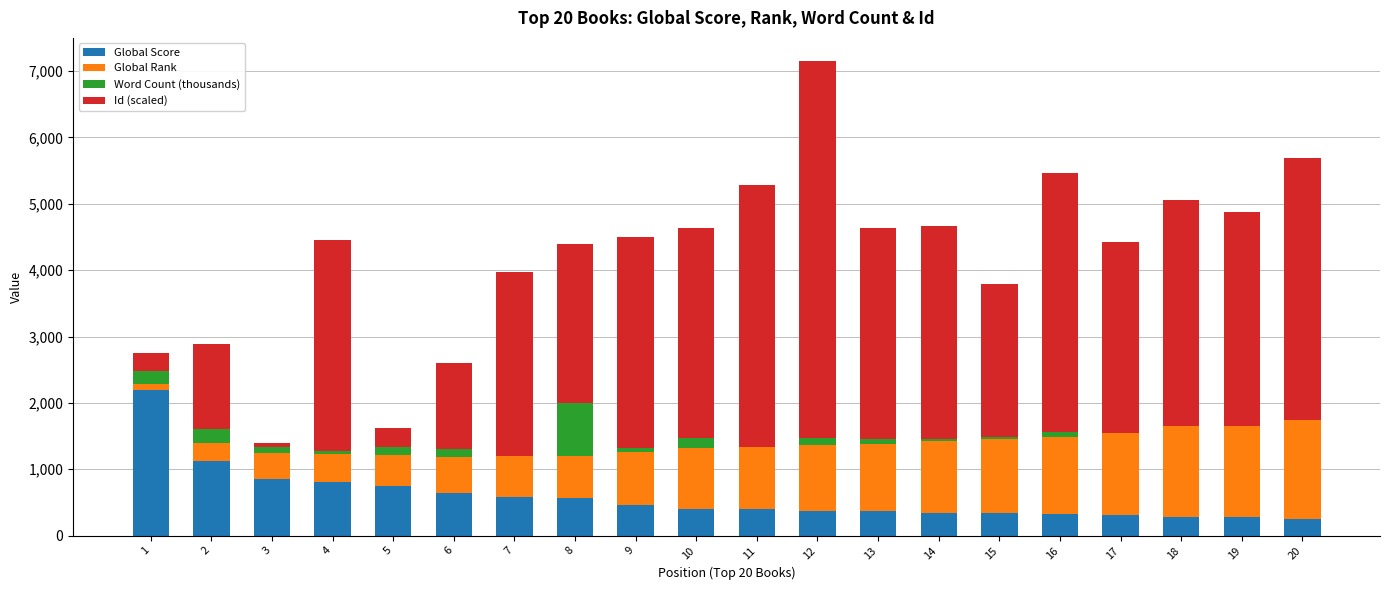

What is the total value across all series at 8?

4394.0